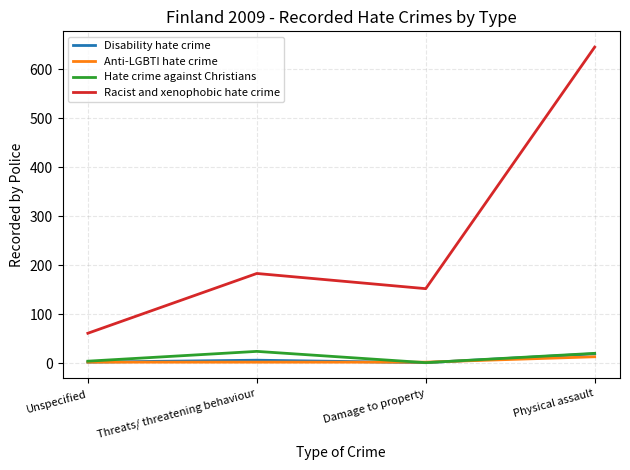

The Racist and xenophobic hate crime series shows 979 at Physical assault. True or false?

False